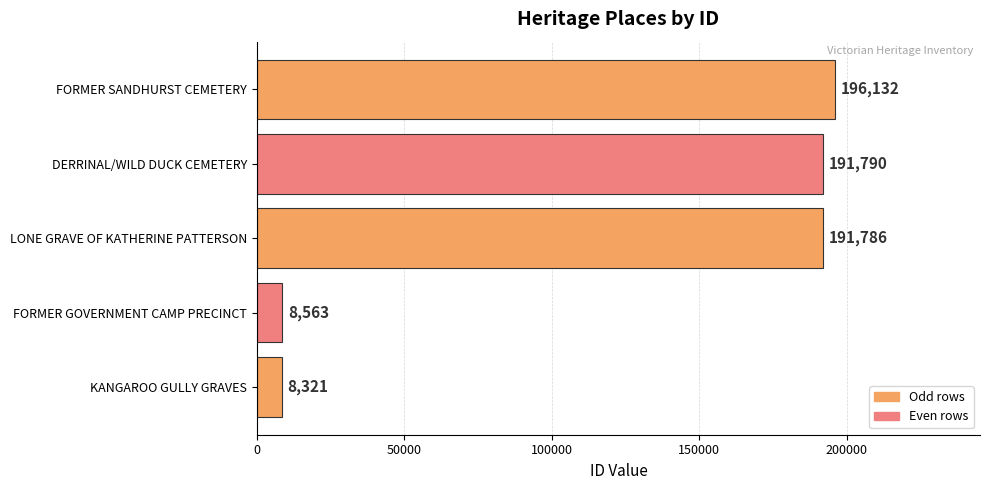

What is the minimum value shown in the chart?

8321